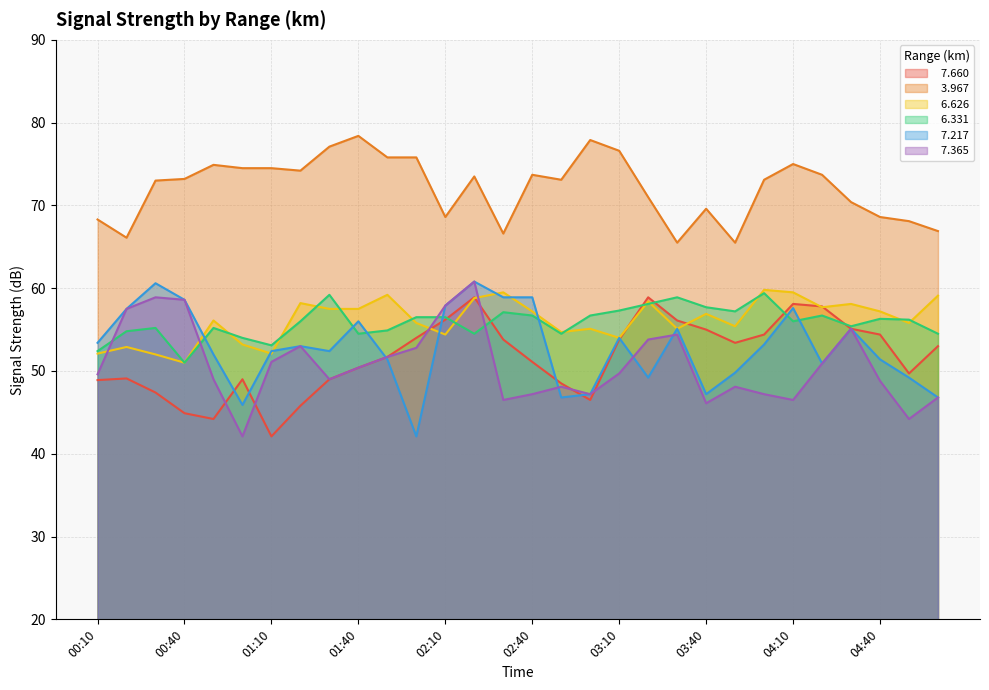

How many lines are shown in the chart?

6